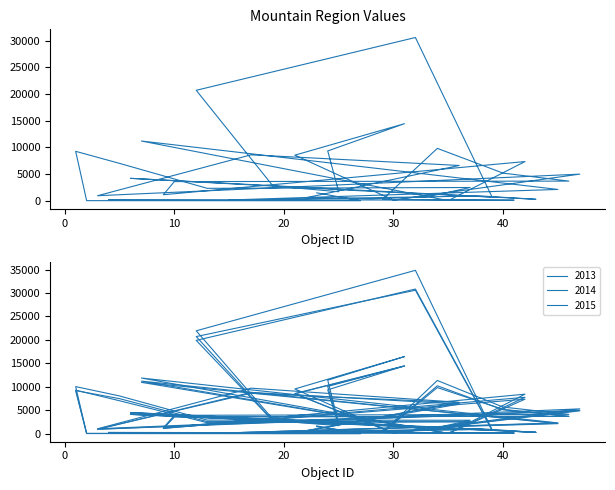

What is the maximum value shown in the chart?

34844